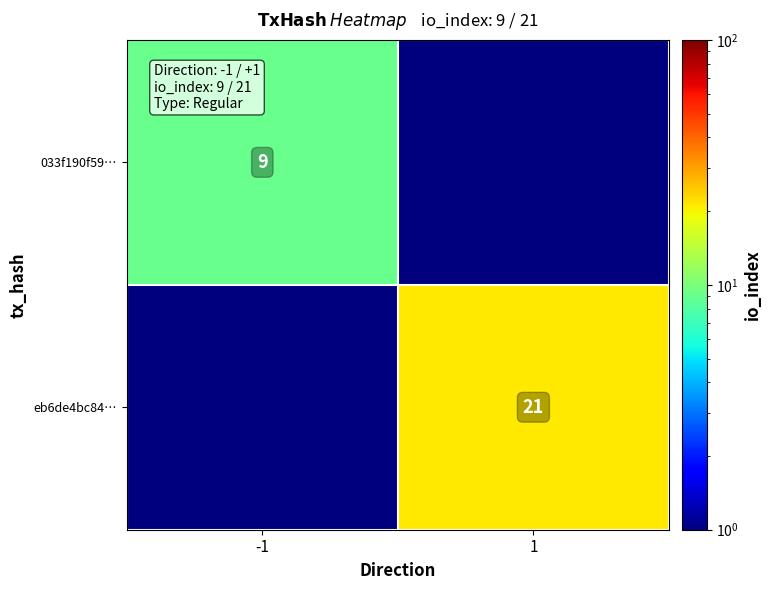

The value of 033f190f59… at -1 is 15.7. True or false?

False